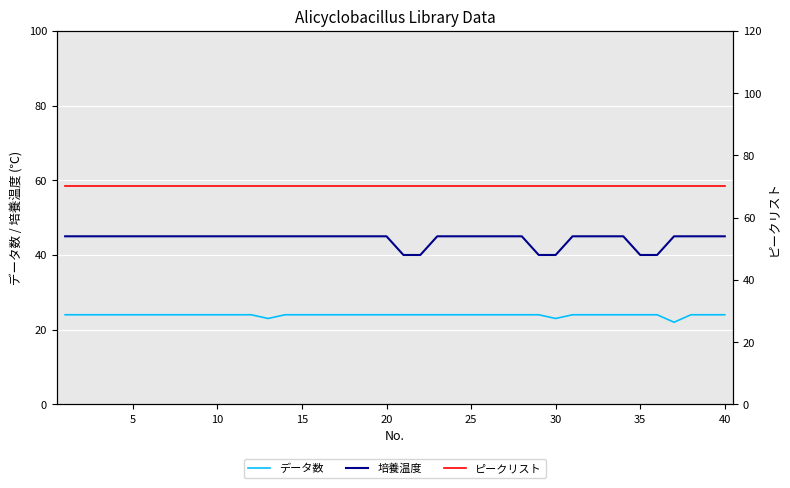

The value of 培養温度 at 25 is 26. True or false?

False